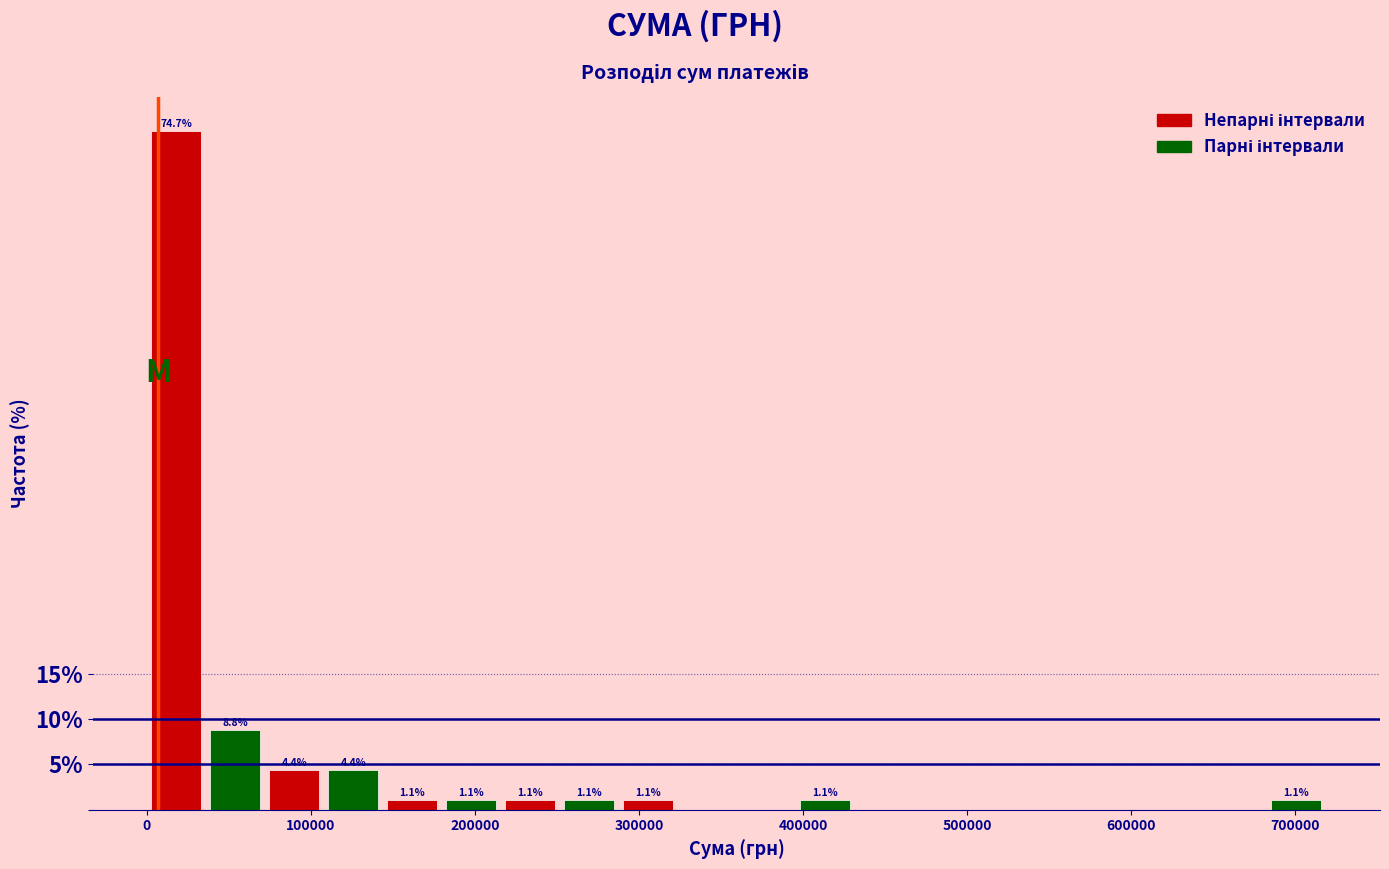

Read against the x-axis, roughly where is the centre of the tallest bar?

20000